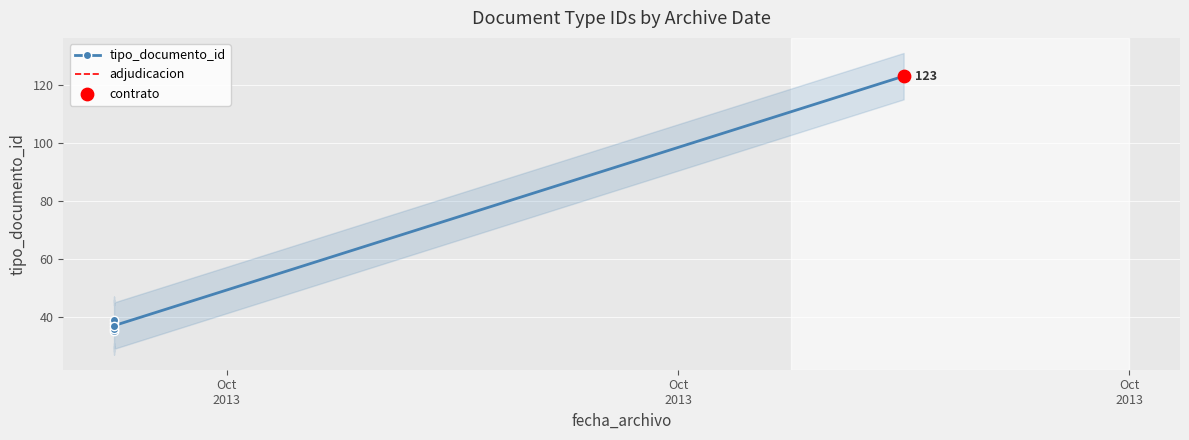

Between 2013-09-30 and 2013-09-30, which is larger?

2013-09-30